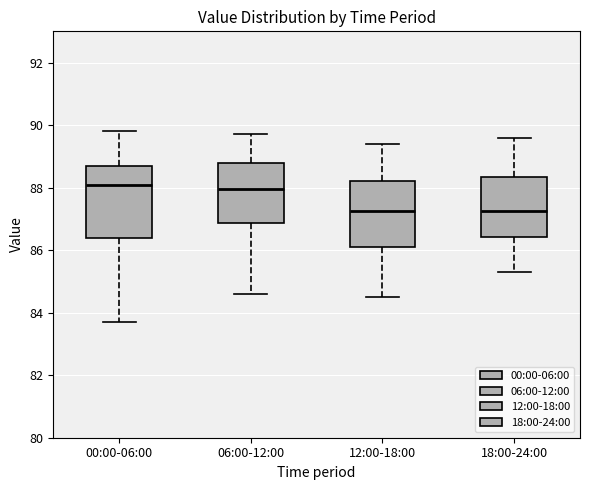

Reading left to right, transcribe this box plot: for each box, give where its median line is, the range the box spans, and where its two whiskers end, as read against the y-axis. The values are not printed on the chart, so give them approximately, as read against the axis.

00:00-06:00: median 88.2, box 86.4 to 88.8, whiskers 83.8 to 89.8
06:00-12:00: median 88.0, box 86.8 to 88.8, whiskers 84.6 to 89.8
12:00-18:00: median 87.2, box 86.2 to 88.2, whiskers 84.6 to 89.4
18:00-24:00: median 87.2, box 86.4 to 88.4, whiskers 85.4 to 89.6